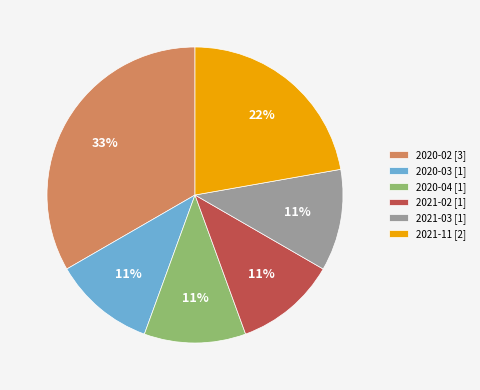

The 2021-02 slice represents 11% of the pie. True or false?

True